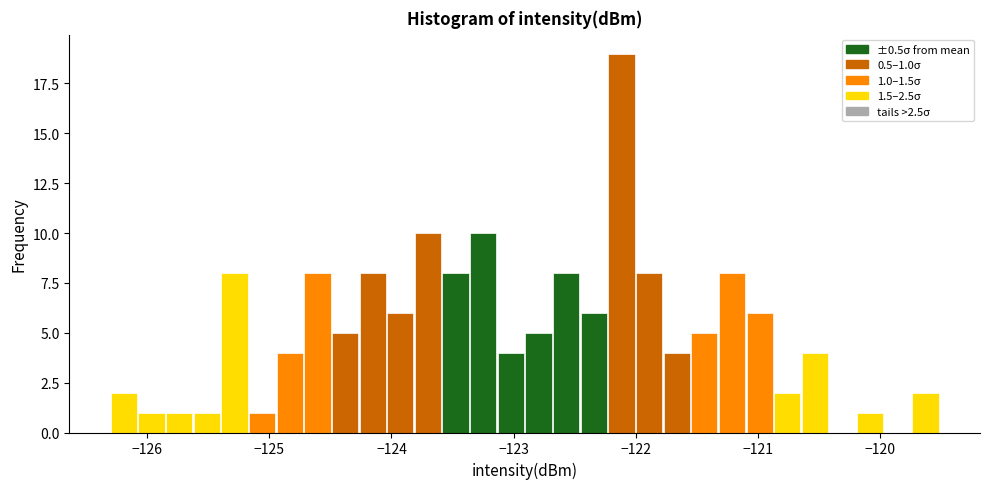

Around what value on the x-axis is the tallest bar? Give the approximate position of its centre, as read against the axis.

-122.1